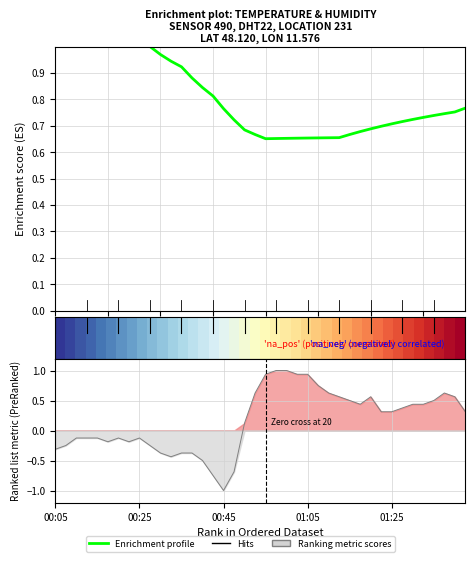

What is the average value of the Enrichment profile series?

0.8